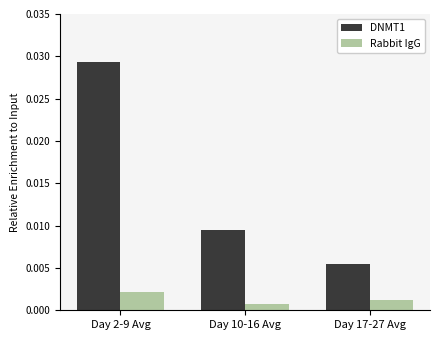

Does the chart contain stacked bars?

No